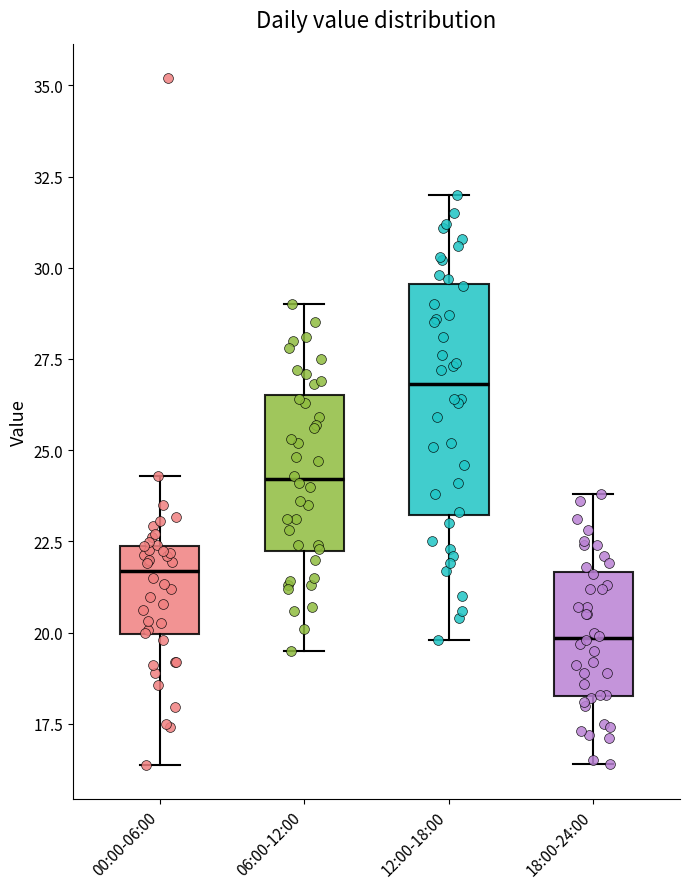

Which box's median line is the lowest?

18:00-24:00